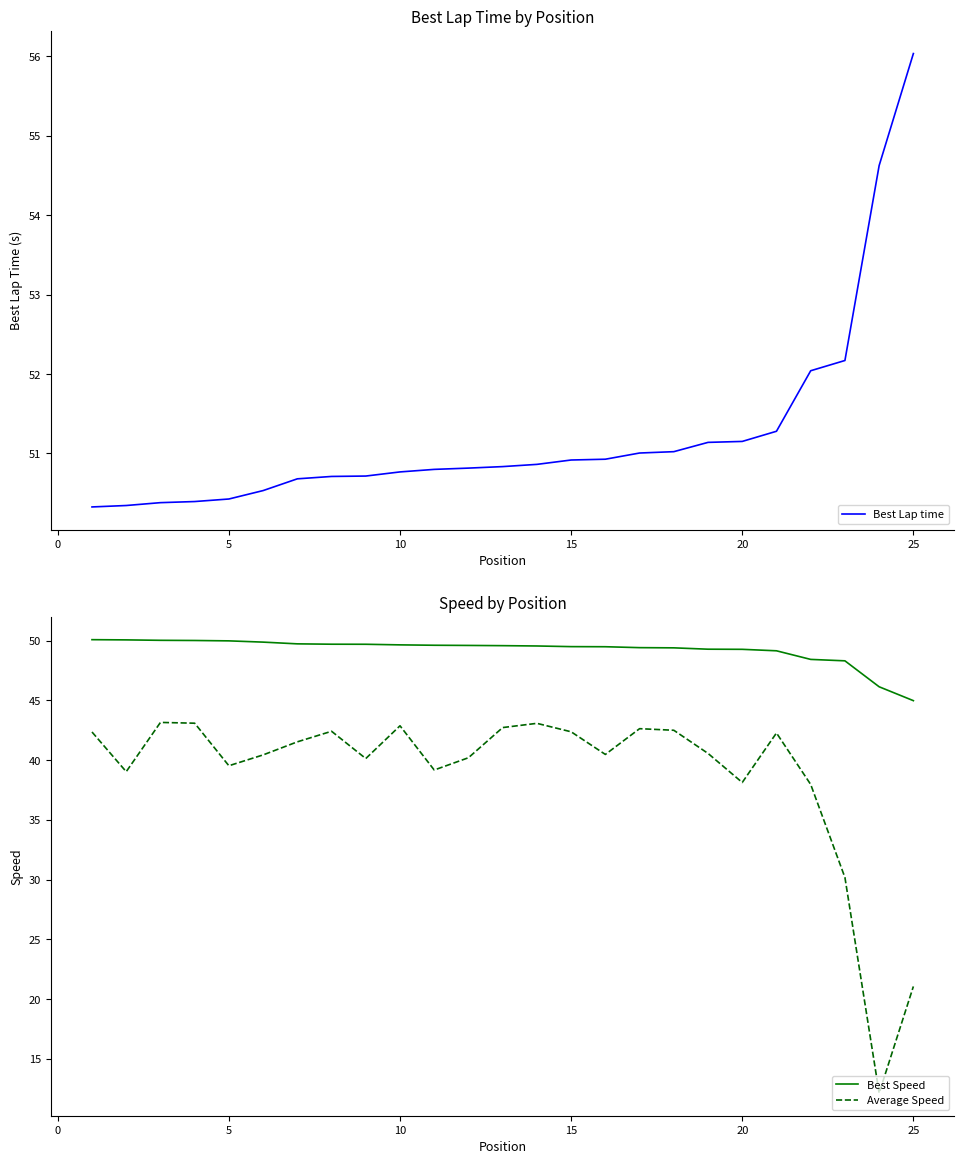

What is the average value of the Best Lap time series?

51.2